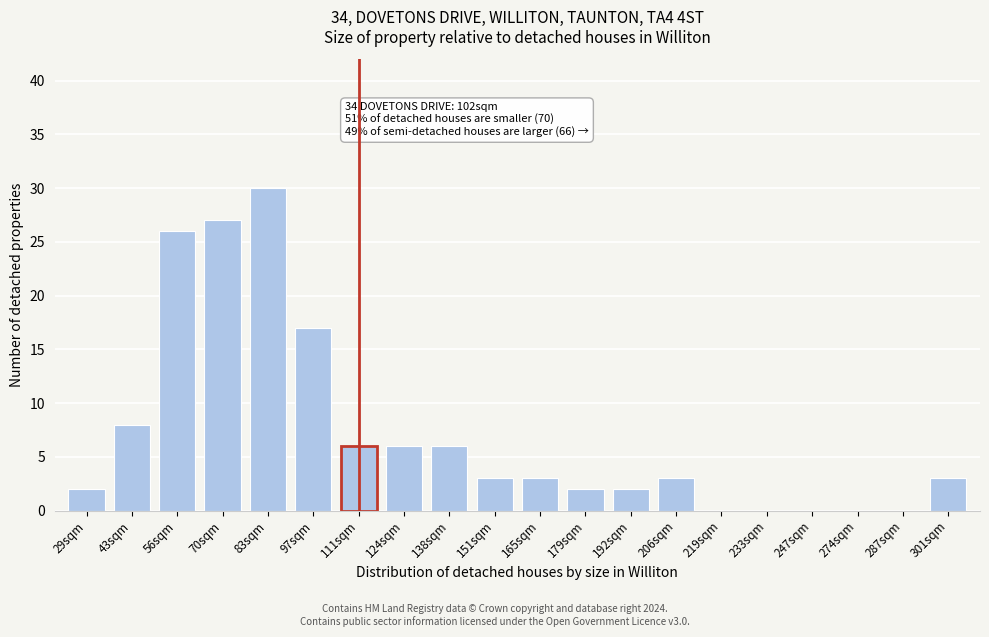

Reading left to right, list all the values displayed in this chart.

29sqm=2	43sqm=8	56sqm=26	70sqm=27	83sqm=30	97sqm=17	111sqm=6	124sqm=6	138sqm=6	151sqm=3	165sqm=3	179sqm=2	192sqm=2	206sqm=3	219sqm=0	233sqm=0	247sqm=0	274sqm=0	287sqm=0	301sqm=3